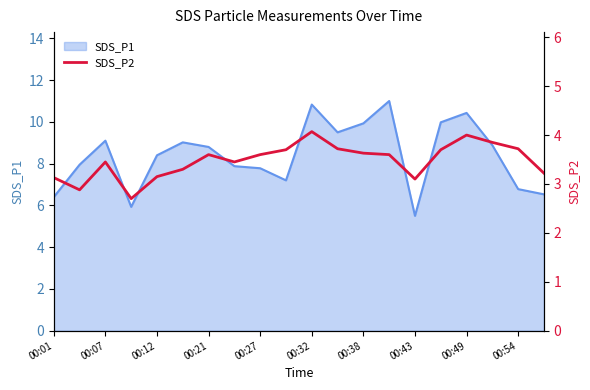

Does the chart have visible grid lines?

No